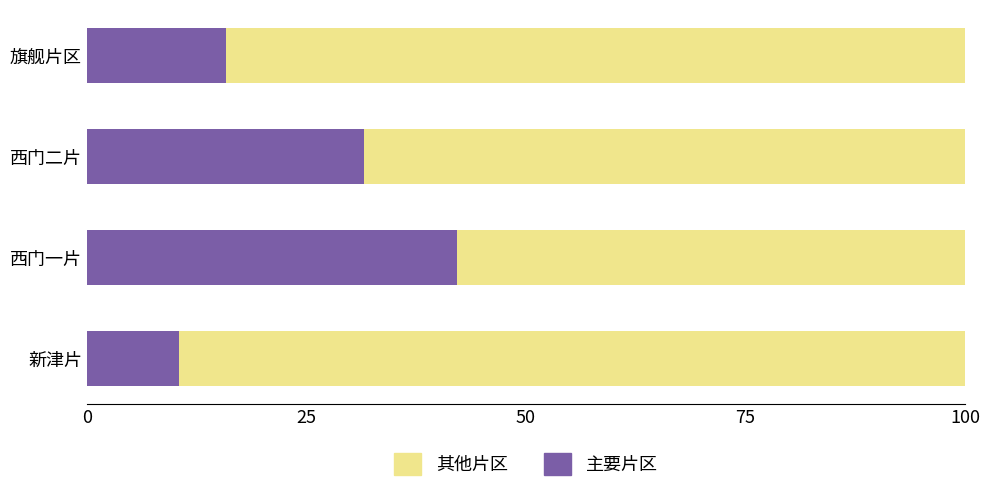

Is it true that 主要片区 equals 28.4 at 旗舰片区?

False